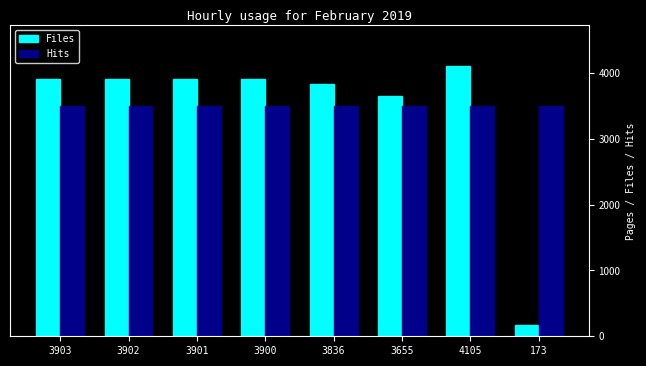

How many categories are shown in the chart?

8